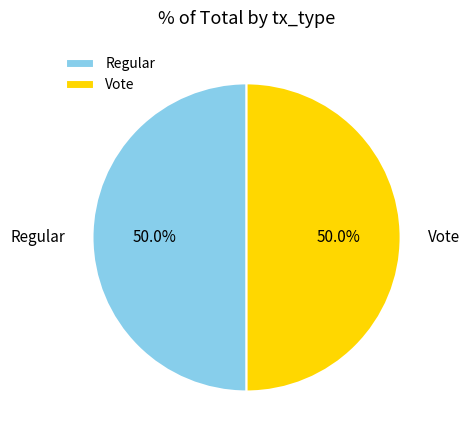

Approximately how many times larger is the value at Vote compared to Regular?

1.0